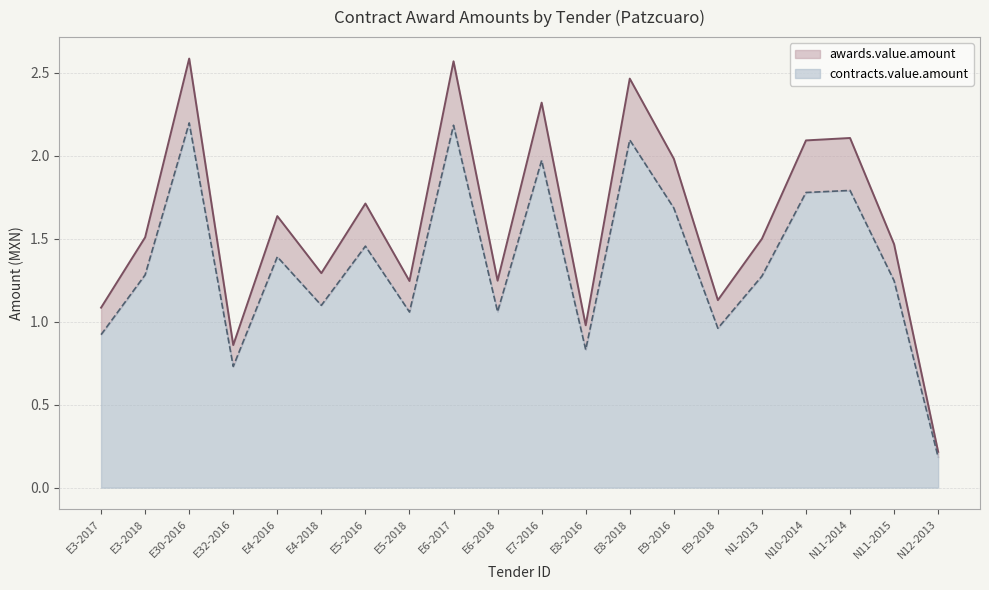

What is the difference between the contracts.value.amount values at E3-2018 and E6-2018?

0.2